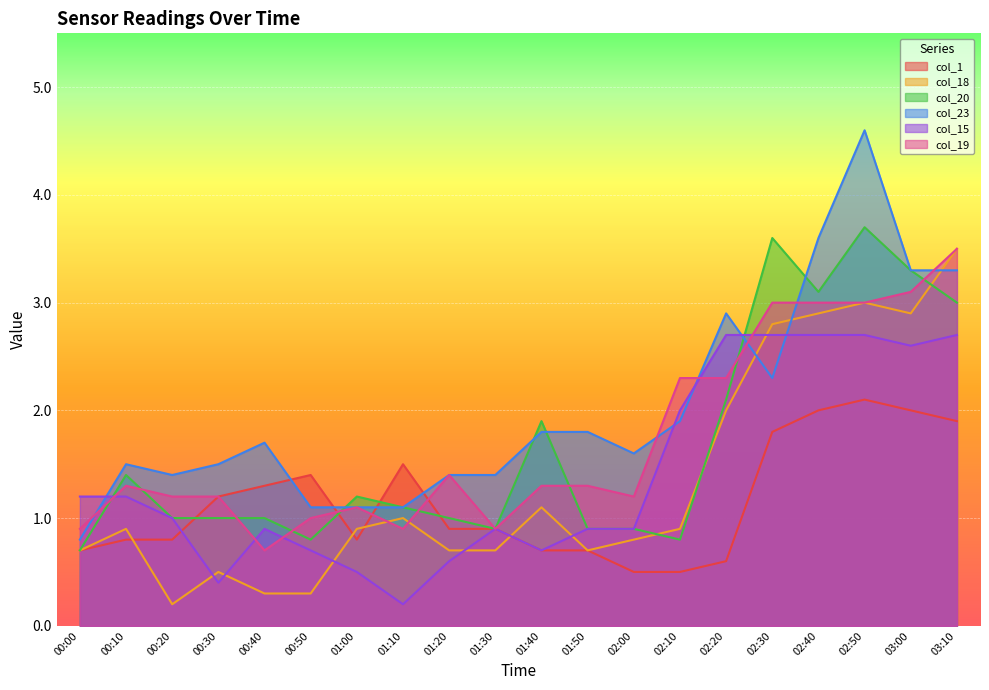

How many lines are shown in the chart?

6